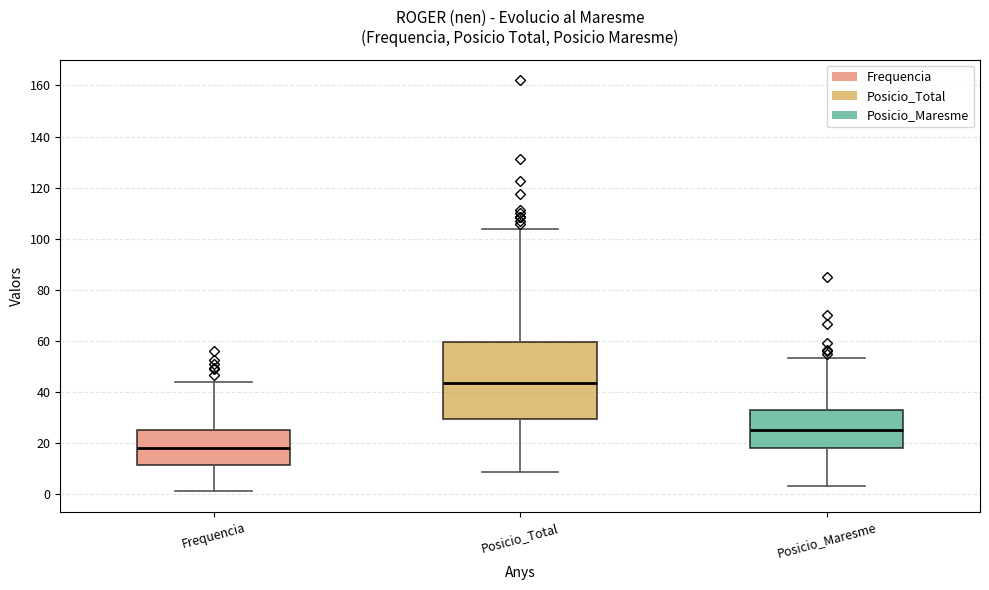

Reading left to right, read every box against the y-axis: the position of its median line, the range the box covers, and the ends of its whiskers. The values are not printed on the chart, so give them approximately, as read against the axis.

Frequencia: median 18, box 12 to 24, whiskers 2 to 44
Posicio_Total: median 44, box 30 to 60, whiskers 8 to 104
Posicio_Maresme: median 26, box 18 to 32, whiskers 2 to 54